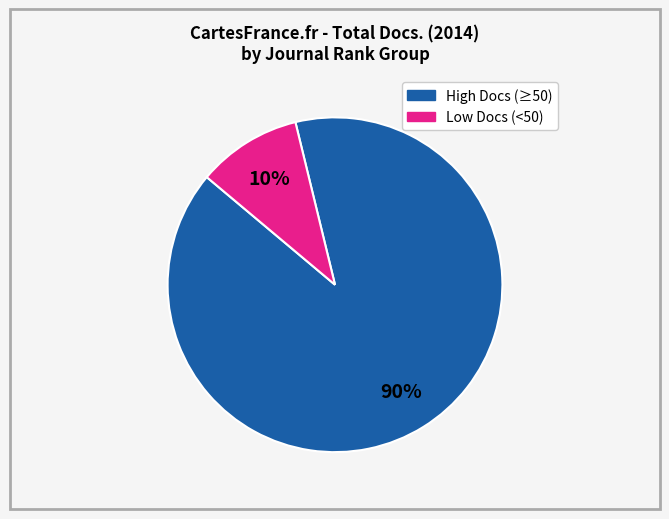

To the nearest percent, what is the average slice percentage?

50%